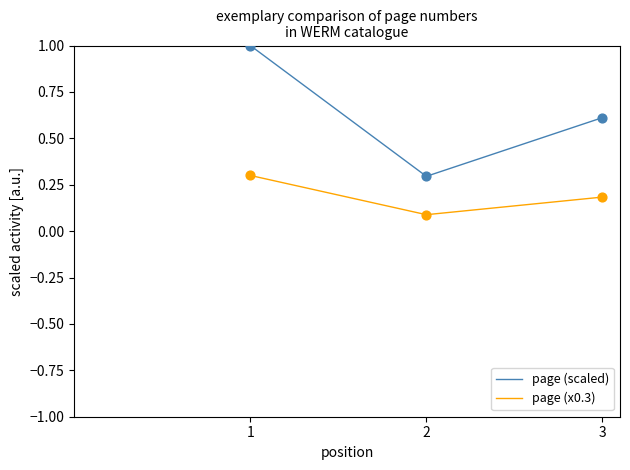

Which series has the largest total across all categories?

page (scaled)